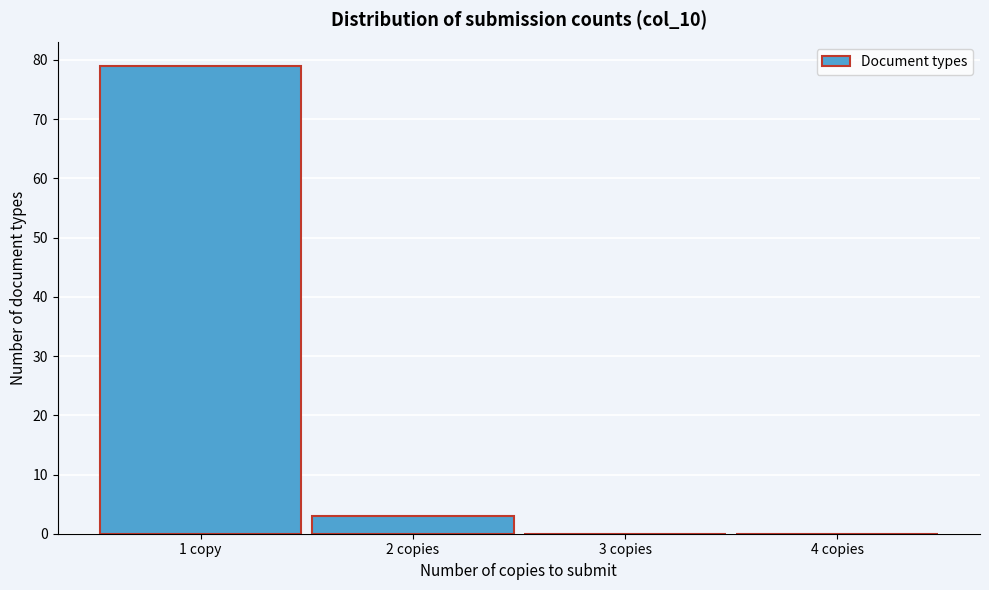

Reading right to left, transcribe all the data shown in this chart.

4 copies=0	3 copies=0	2 copies=3	1 copy=79